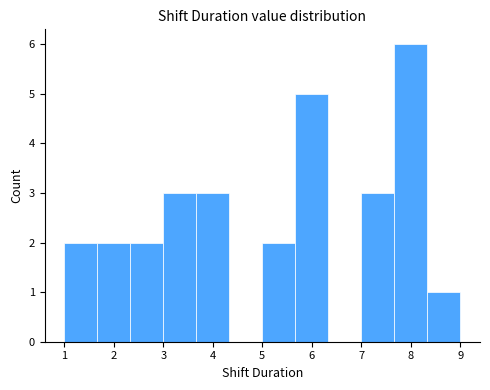

Reading left to right, transcribe this chart: for each bar, give the range it covers on the x-axis and its height. Neither the bar edges nor the heights are printed on the chart, so give them approximately, as read against the axes.

1.0 to 1.7: 2
1.7 to 2.3: 2
2.3 to 3.0: 2
3.0 to 3.7: 3
3.7 to 4.3: 3
4.3 to 5.0: 0
5.0 to 5.7: 2
5.7 to 6.3: 5
6.3 to 7.0: 0
7.0 to 7.7: 3
7.7 to 8.3: 6
8.3 to 9.0: 1